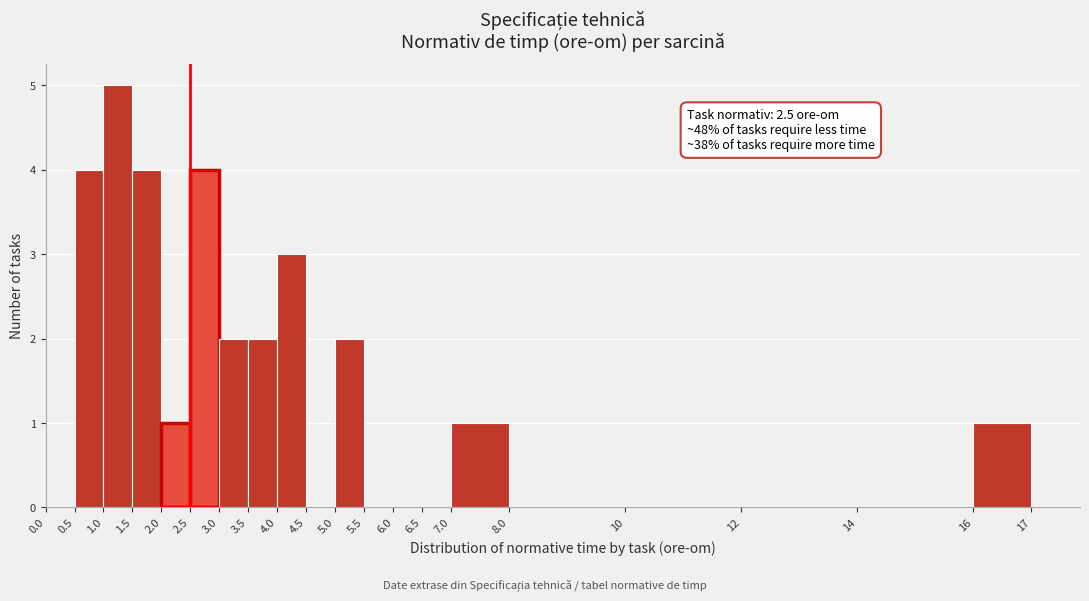

Over which range of the x-axis is the bar tallest?

1.0 to 1.5